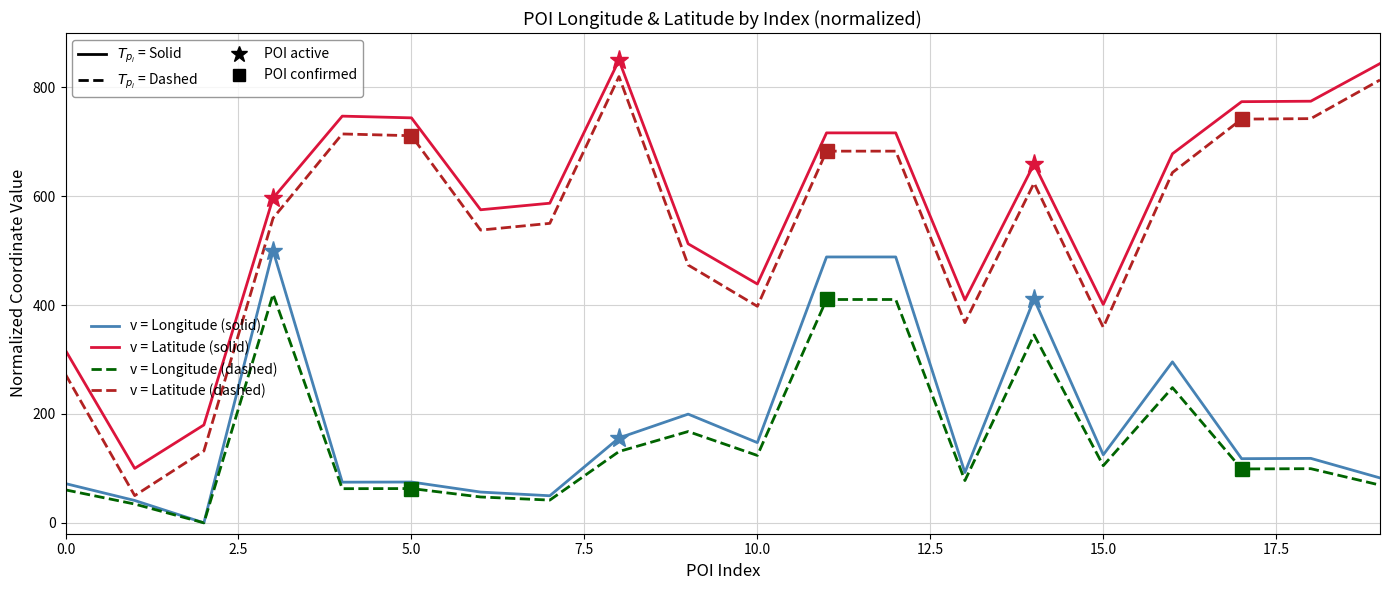

What is the label of the 11th point from the left?

10